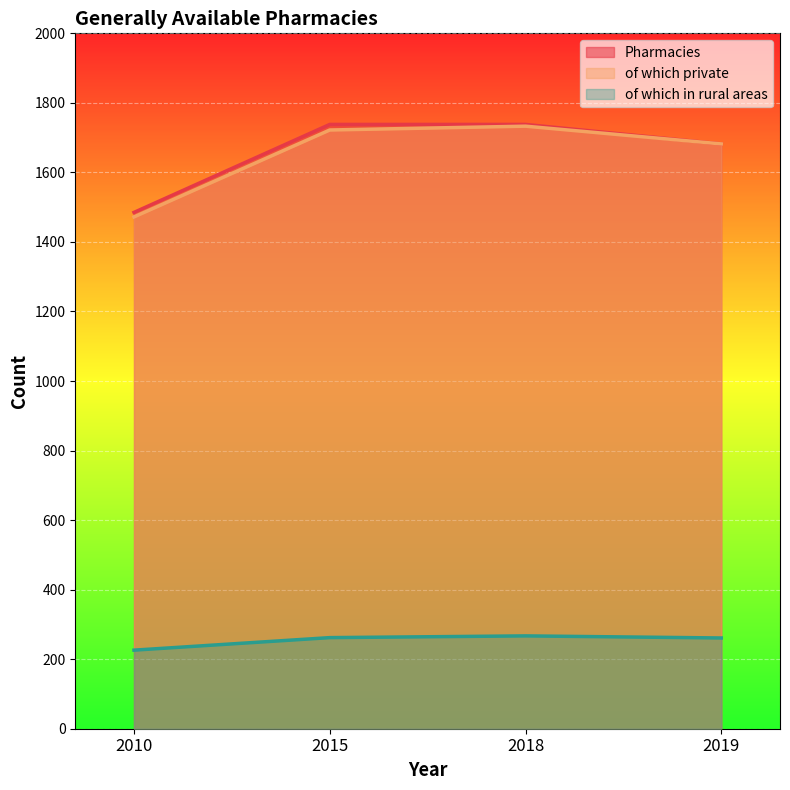

At which category does of which in rural areas reach its first local peak?

2018